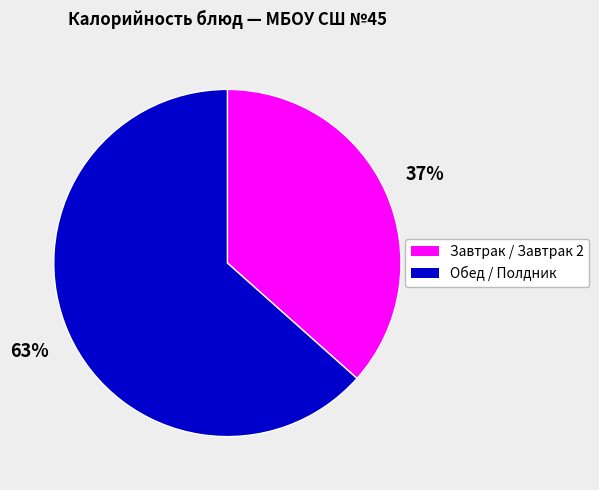

To the nearest percent, what is the average slice percentage?

50%